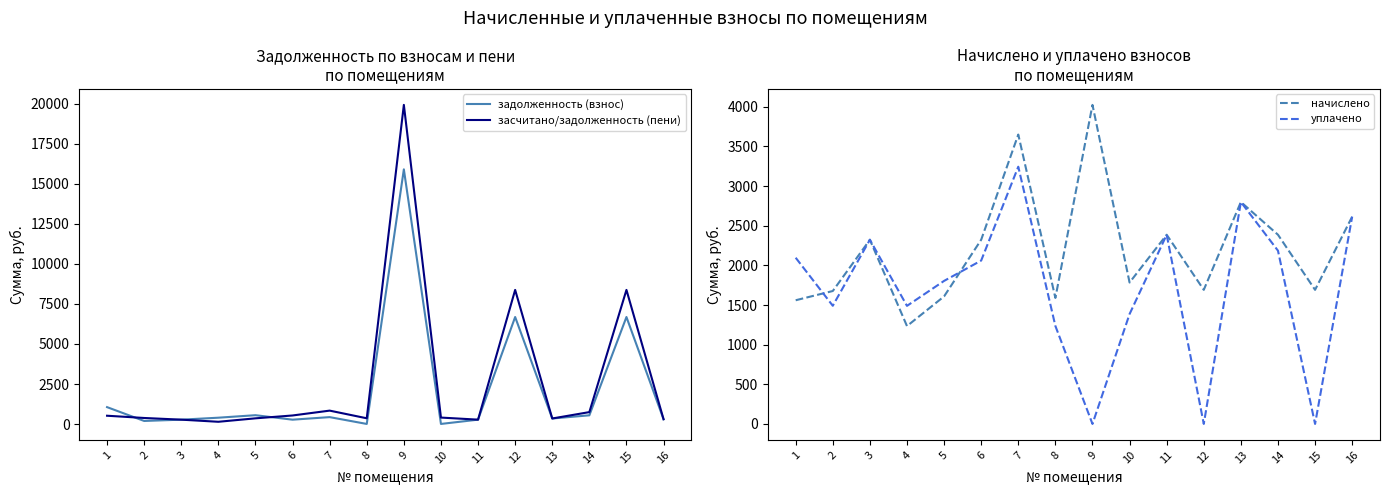

Reading left to right, list all the values displayed in this chart.

задолженность (взнос): 1056.5	193.2	274.4	397.0	553.0	273.3	433.1	6.9	15897.6	7.4	275.0	6681.6	347.7	545.0	6681.6	301.3
засчитано/задолженность (пени): 520.0	379.5	274.4	142.2	357.5	535.7	838.6	360.1	19921.7	404.9	275.0	8372.9	347.7	746.0	8372.9	301.3
начислено: 1560.1	1676.7	2323.1	1234.4	1608.7	2323.1	3649.9	1589.2	4024.1	1783.6	2386.3	1691.3	2799.4	2386.3	1691.3	2614.7
уплачено: 2096.6	1490.4	2323.1	1489.2	1804.2	2060.7	3244.3	1236.1	0.0	1386.1	2386.3	0.0	2799.4	2185.2	0.0	2614.7